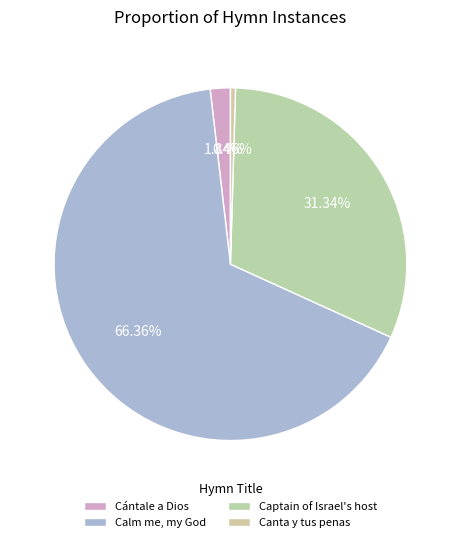

Which category has the biggest portion of the pie?

Calm me, my God